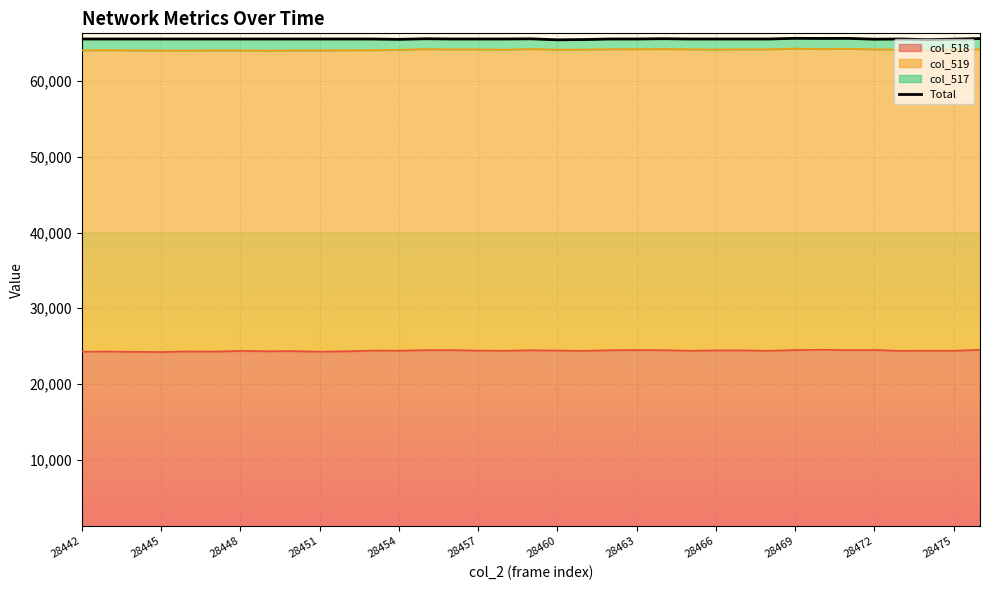

Reading right to left, list all the values displayed in this chart.

65594	65516	65448	65535	65508	65620	65606	65626	65535	65535	65536	65535	65573	65535	65535	65462	65426	65558	65535	65535	65535	65567	65490	65535	65535	65535	65535	65535	65535	65535	65535	65535	65535	65535	65535